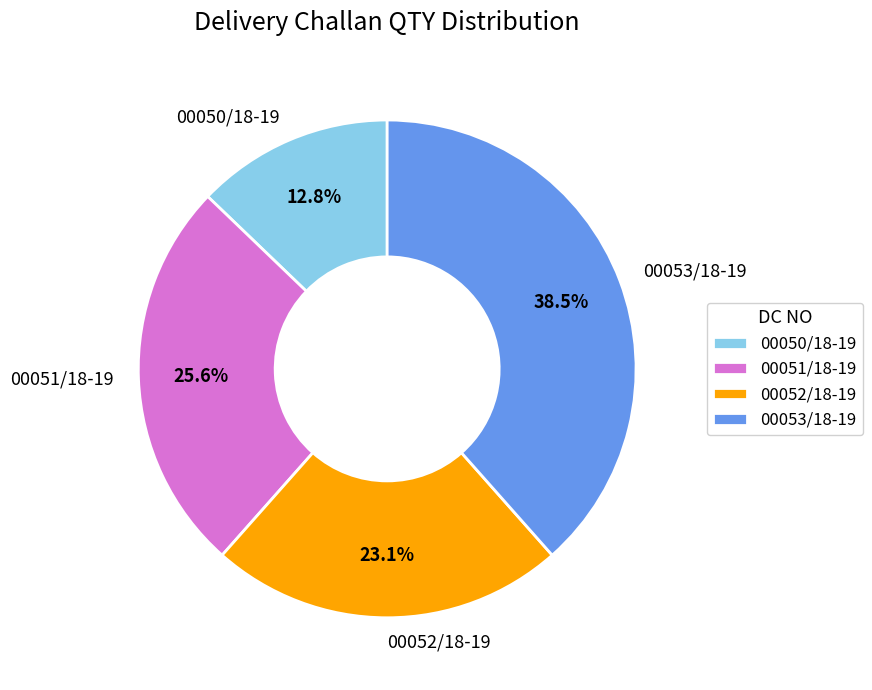

To the nearest percent, what is the difference between the 00053/18-19 and 00051/18-19 slice percentages?

13%